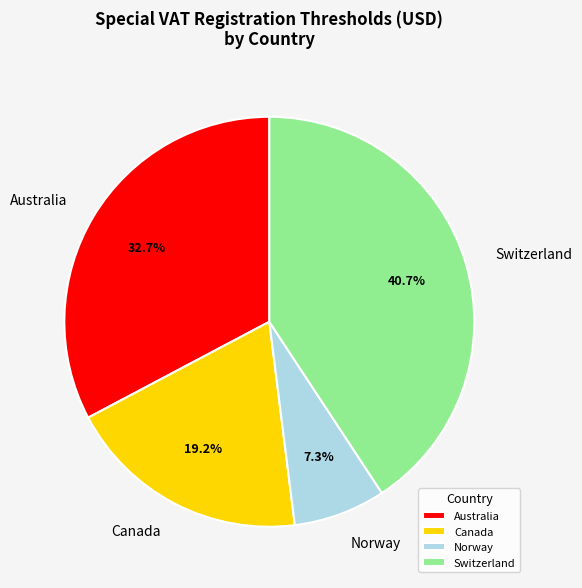

What portion of the pie excludes Norway?

92.7%